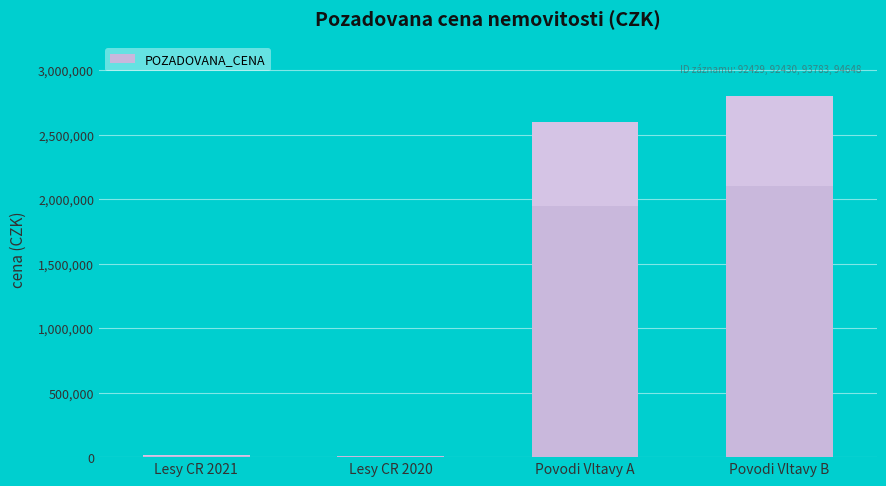

Read the value at Povodi Vltavy A, to the nearest 100.

2600000